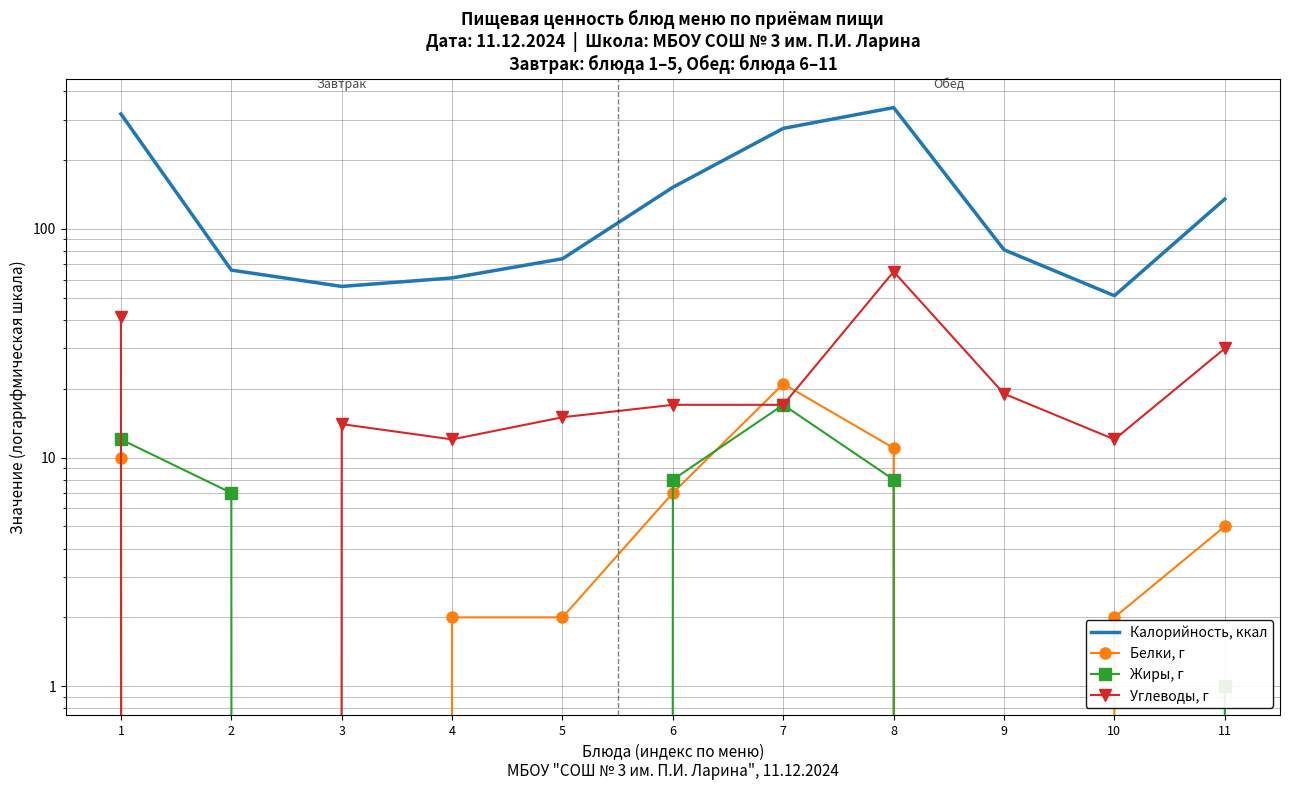

True or false: Углеводы, г has a value of -22 at 2.

False